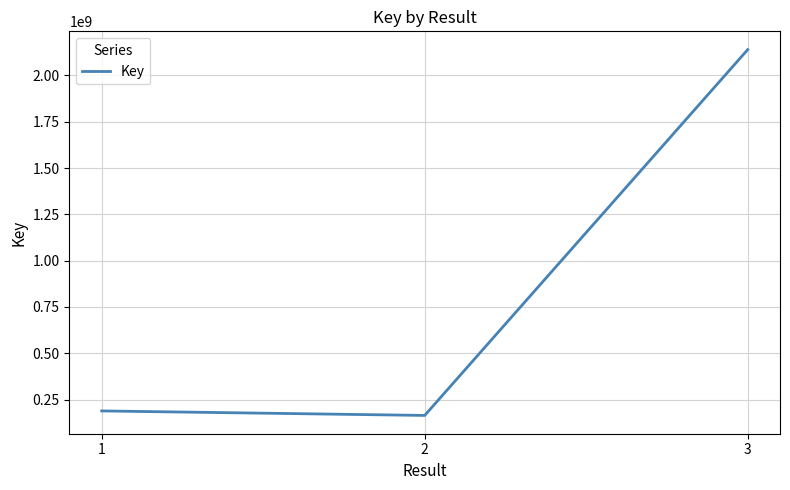

Is it true that the value at 3 is 642300314?

False